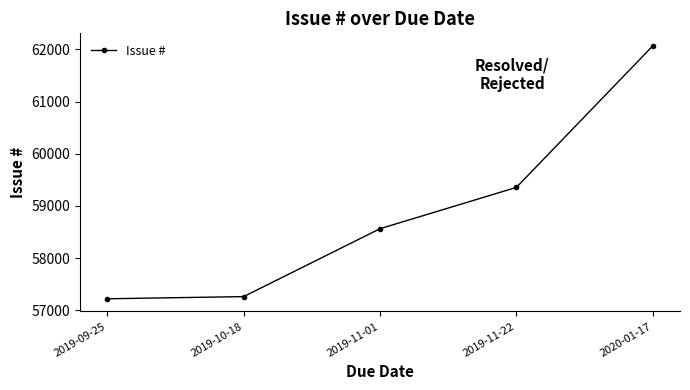

Between 2019-11-22 and 2019-11-01, which is larger?

2019-11-22